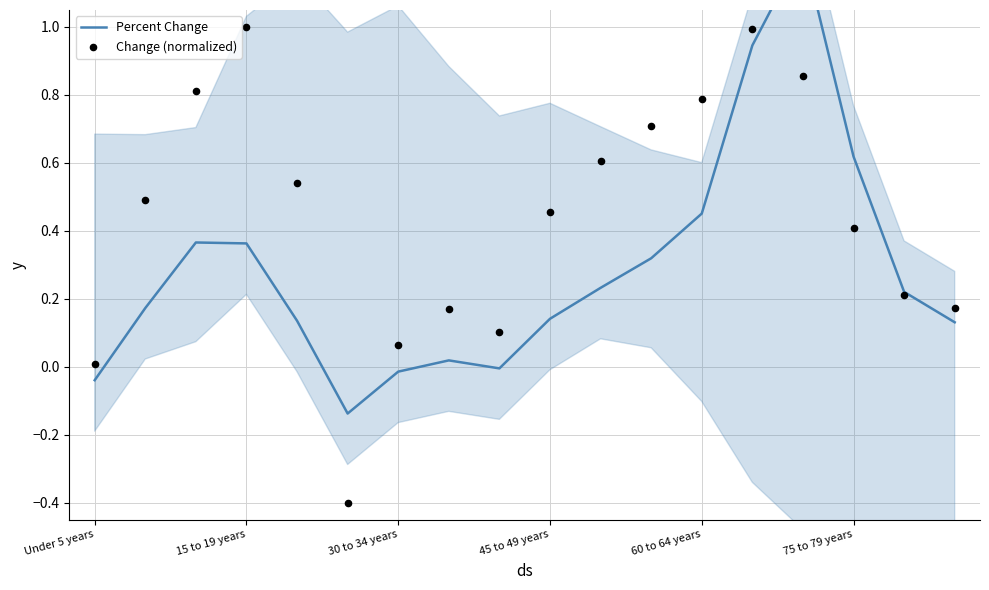

What are all the series names shown in the legend?

Percent Change, Change (normalized)